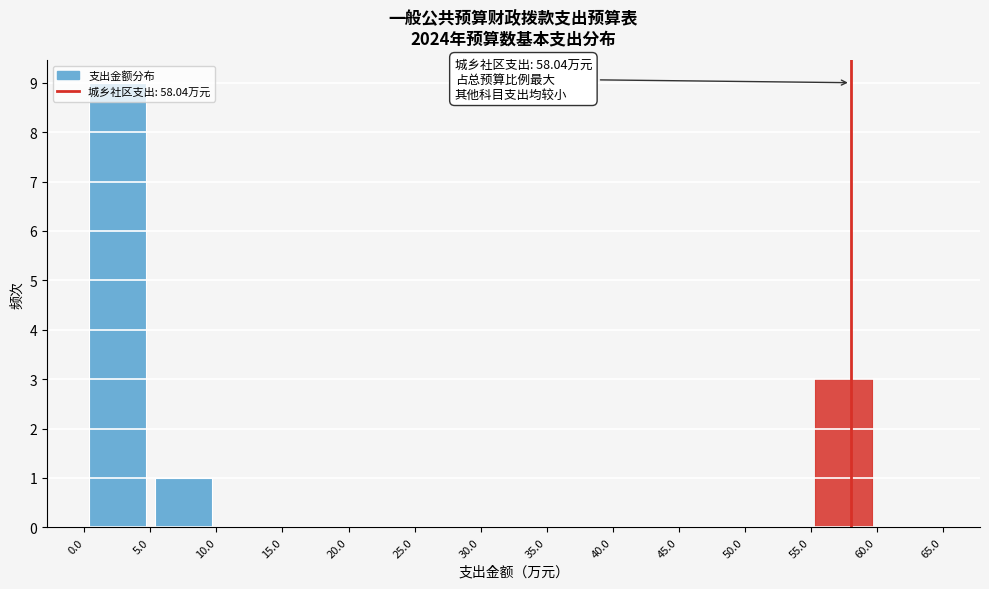

Which range on the x-axis has the tallest bar?

0.0 to 5.0